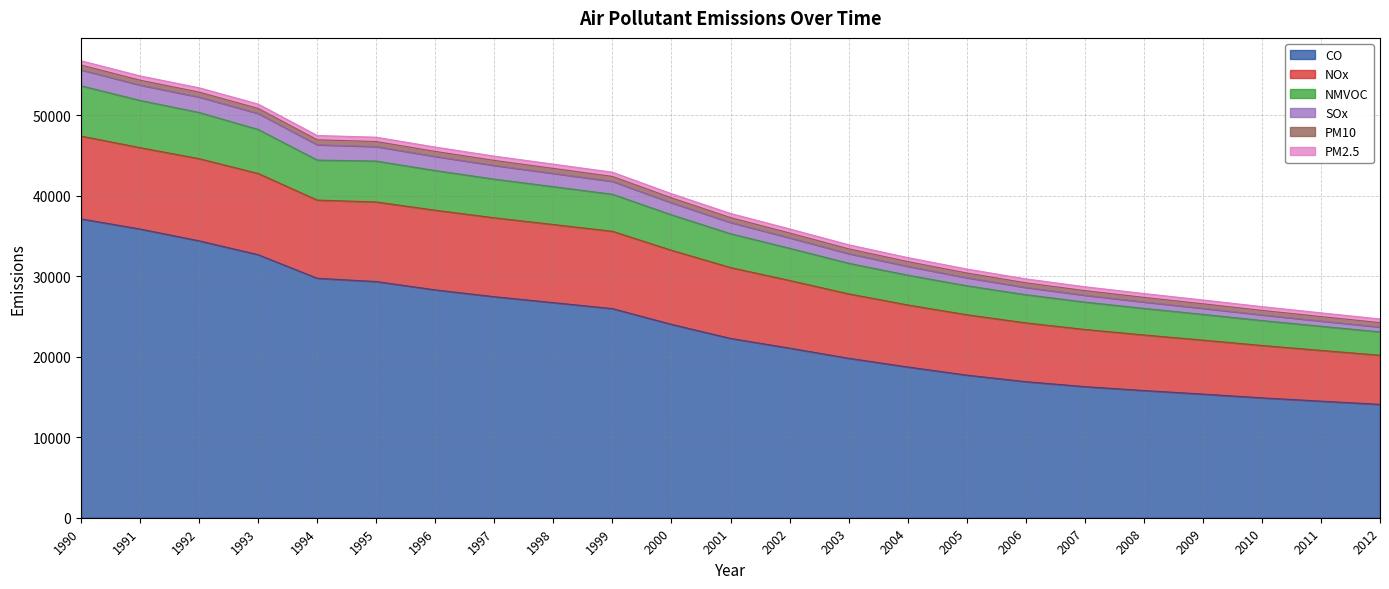

Which has a higher value, 2008 or 2011?

2008